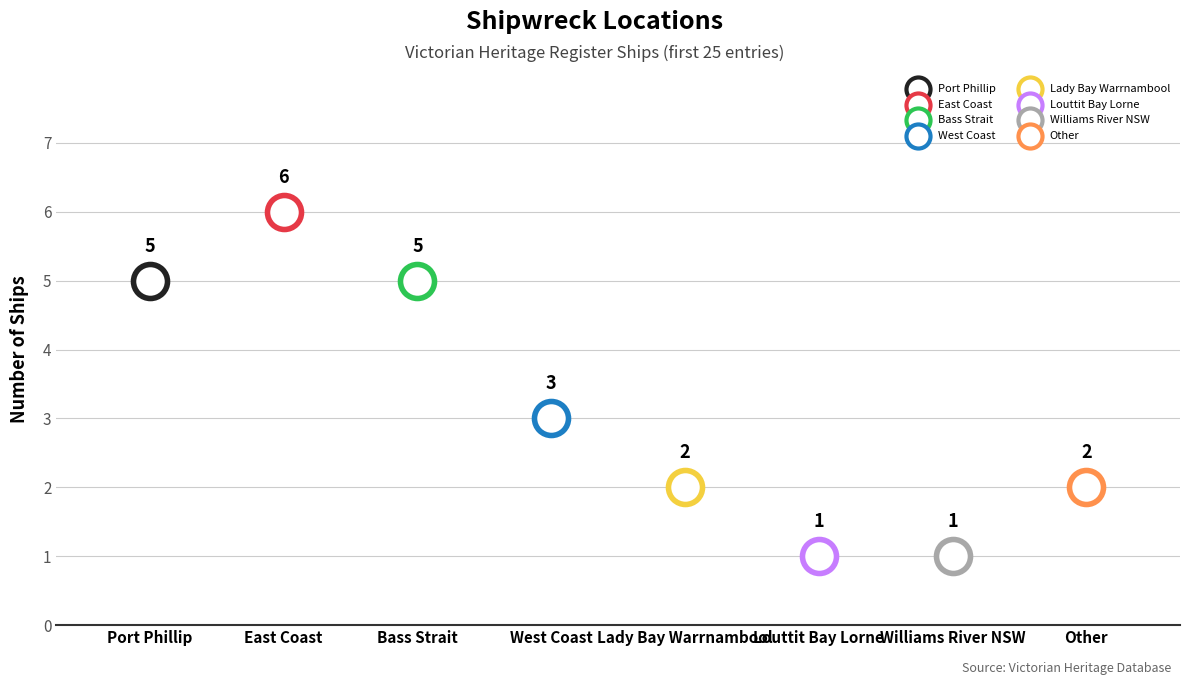

Between Williams River NSW and East Coast, which is larger?

East Coast